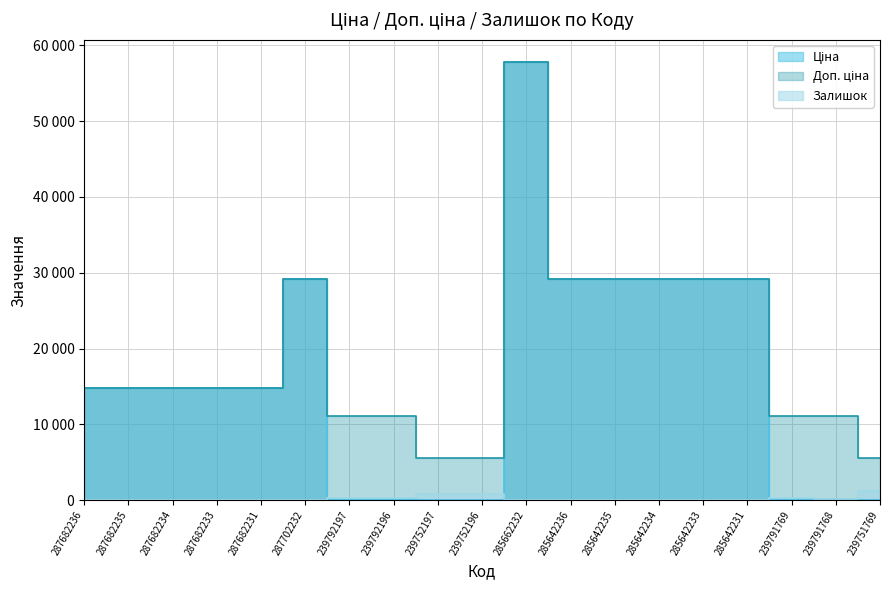

Rank the series by their maximum value, from highest to lowest.

Ціна, Доп. ціна, Залишок